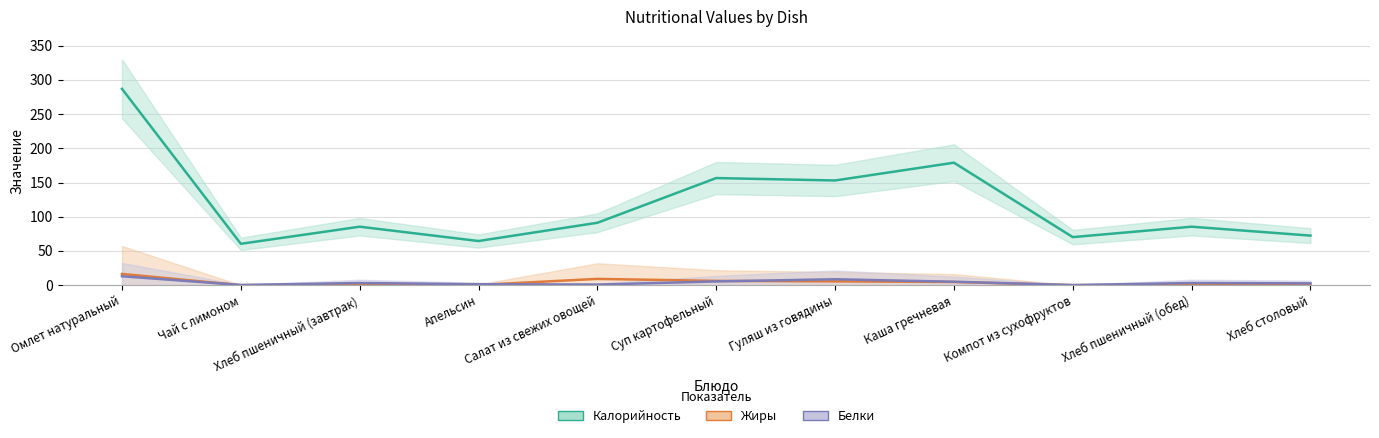

What is the sum of all Жиры values?

43.4